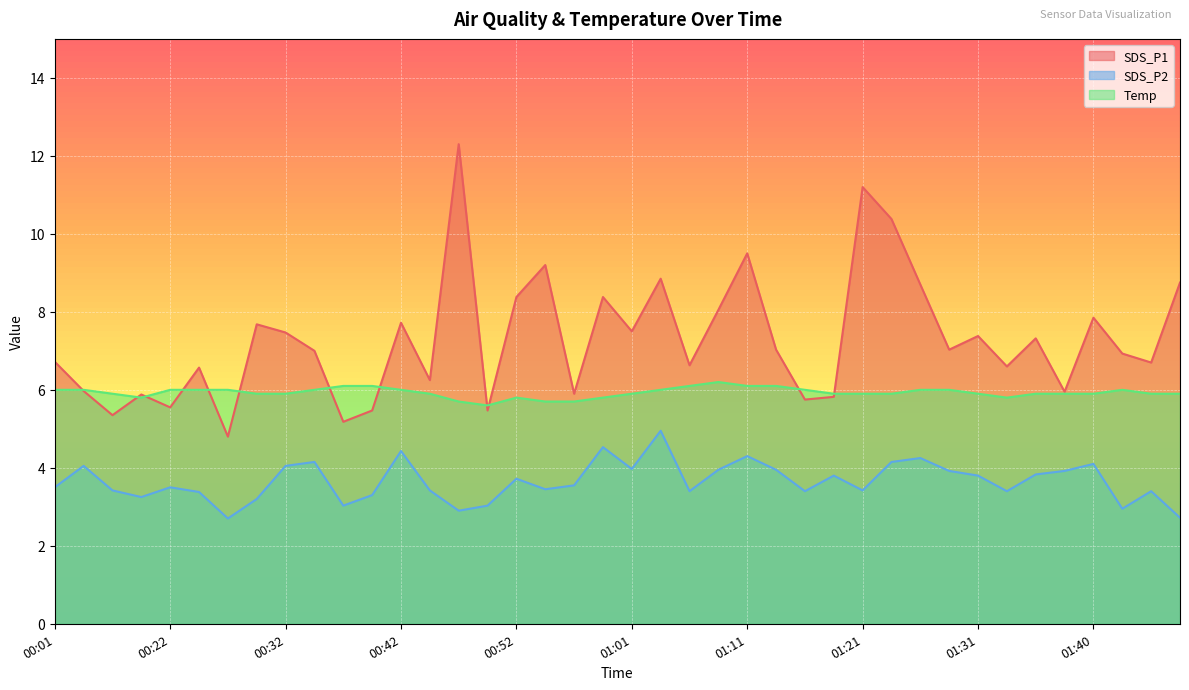

How many categories are shown in the chart?

40